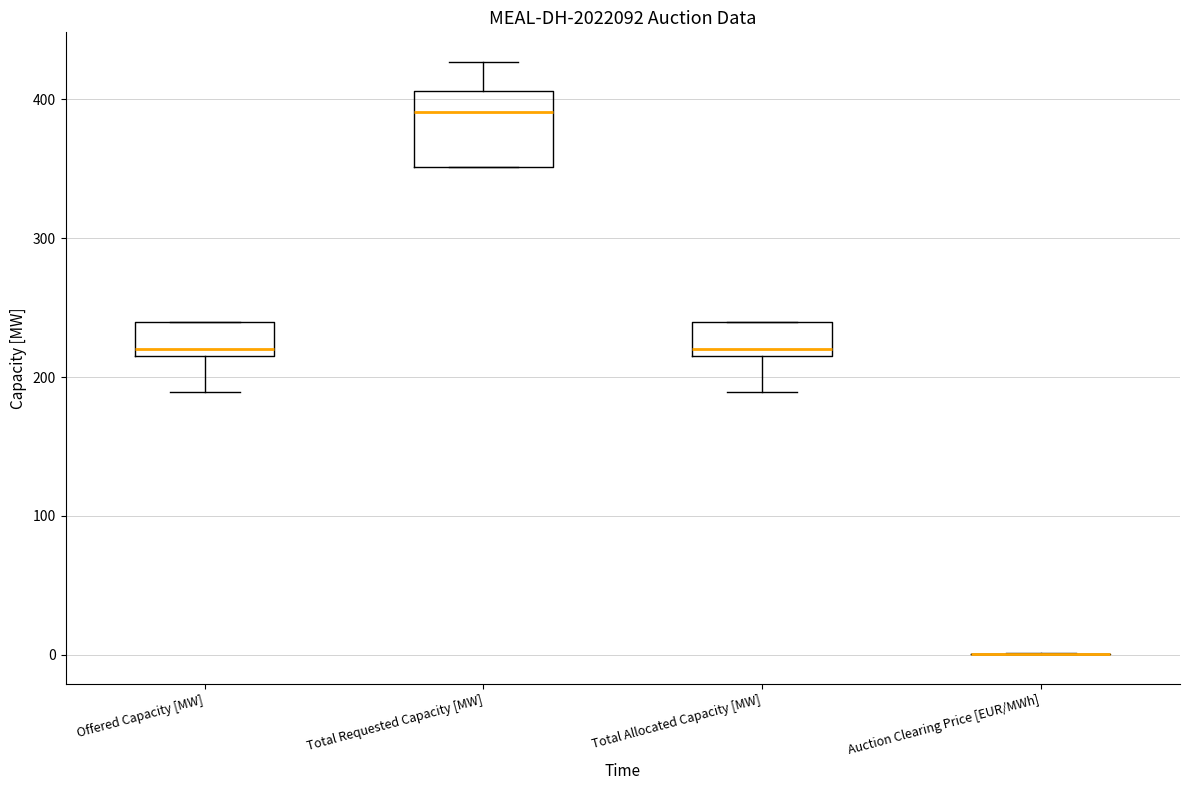

Reading left to right, read every box against the y-axis: the position of its median line, the range the box covers, and the ends of its whiskers. The values are not printed on the chart, so give them approximately, as read against the axis.

Offered Capacity [MW]: median 220 (just above the box's lower edge), box 220 to 240, whiskers 190 to 240
Total Requested Capacity [MW]: median 390, box 350 to 410, whiskers 350 to 430
Total Allocated Capacity [MW]: median 220 (just above the box's lower edge), box 220 to 240, whiskers 190 to 240
Auction Clearing Price [EUR/MWh]: box collapsed to a line at 0, whiskers 0 to 0